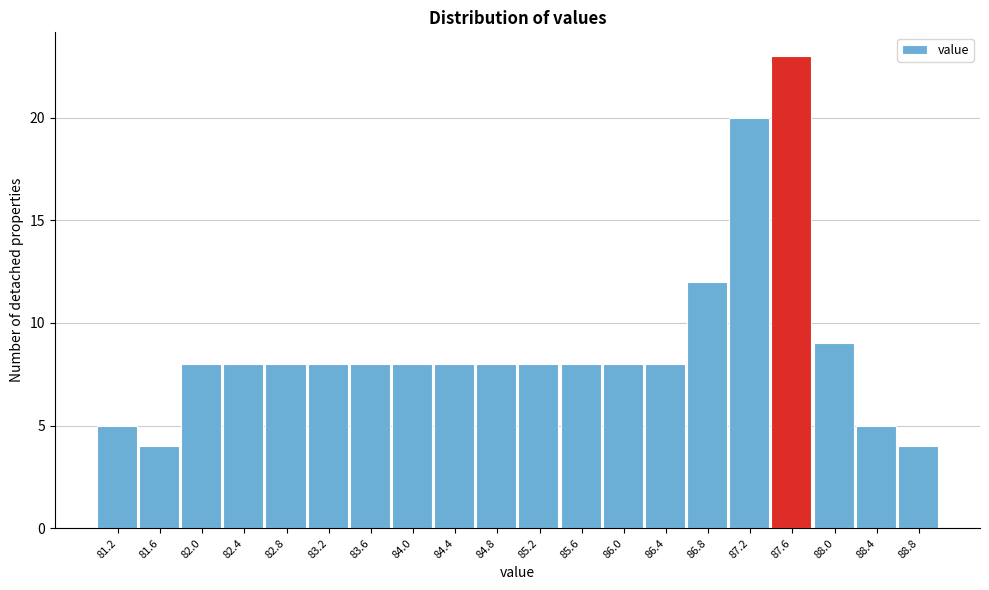

Reading left to right, transcribe all the data shown in this chart.

5	4	8	8	8	8	8	8	8	8	8	8	8	8	12	20	23	9	5	4